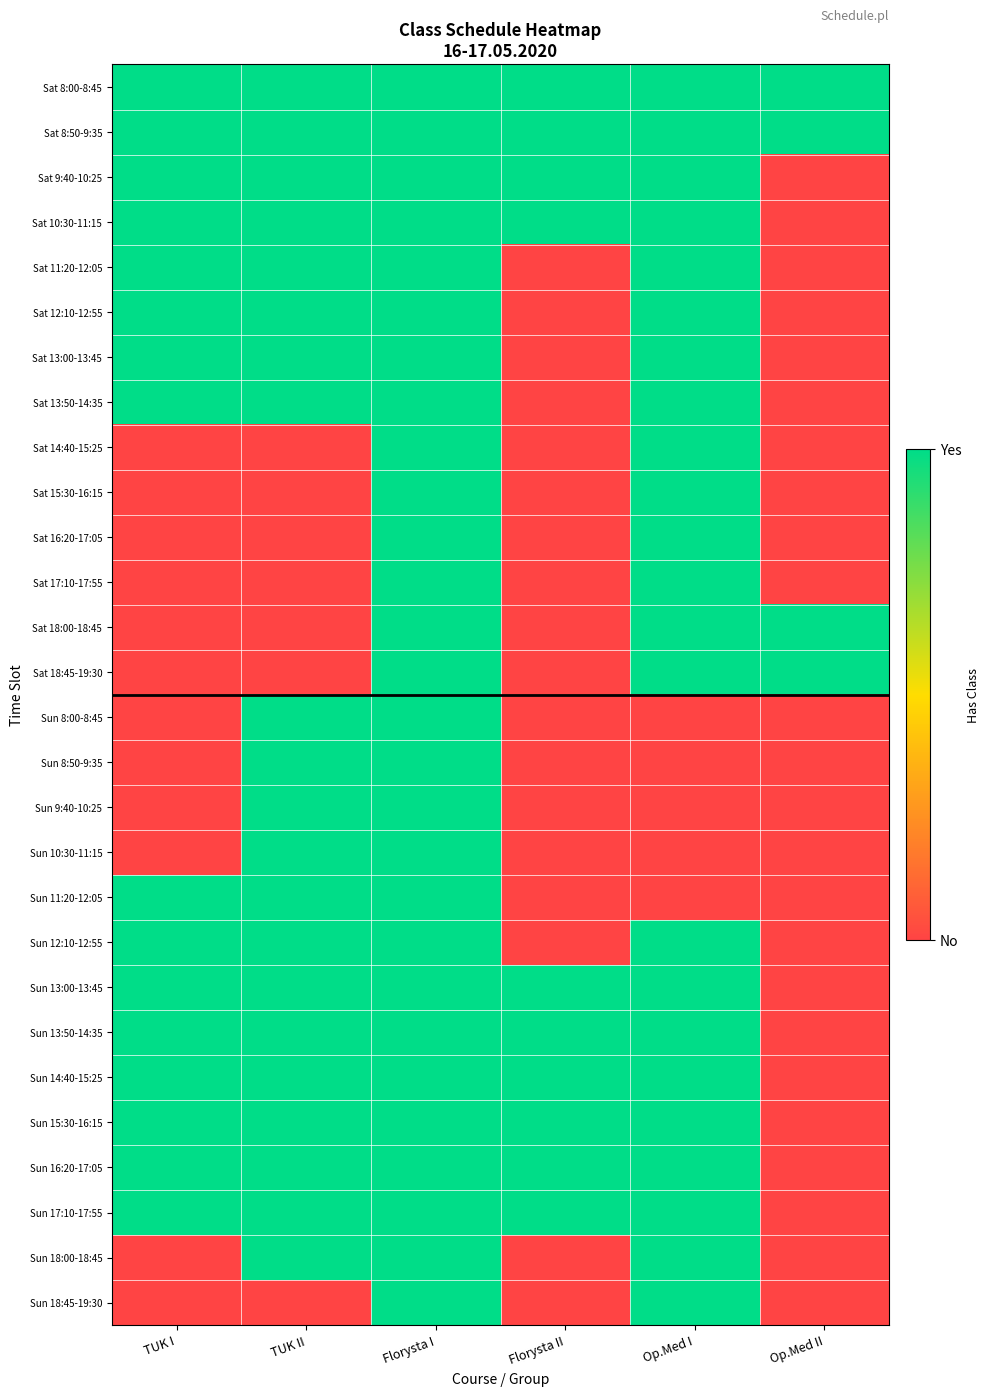

Reading left to right, what are all the values shown in this chart?

Sat 8:00-8:45: TUK I=1	TUK II=1	Florysta I=1	Florysta II=1	Op.Med I=1	Op.Med II=1
Sat 8:50-9:35: TUK I=1	TUK II=1	Florysta I=1	Florysta II=1	Op.Med I=1	Op.Med II=1
Sat 9:40-10:25: TUK I=1	TUK II=1	Florysta I=1	Florysta II=1	Op.Med I=1	Op.Med II=0
Sat 10:30-11:15: TUK I=1	TUK II=1	Florysta I=1	Florysta II=1	Op.Med I=1	Op.Med II=0
Sat 11:20-12:05: TUK I=1	TUK II=1	Florysta I=1	Florysta II=0	Op.Med I=1	Op.Med II=0
Sat 12:10-12:55: TUK I=1	TUK II=1	Florysta I=1	Florysta II=0	Op.Med I=1	Op.Med II=0
Sat 13:00-13:45: TUK I=1	TUK II=1	Florysta I=1	Florysta II=0	Op.Med I=1	Op.Med II=0
Sat 13:50-14:35: TUK I=1	TUK II=1	Florysta I=1	Florysta II=0	Op.Med I=1	Op.Med II=0
Sat 14:40-15:25: TUK I=0	TUK II=0	Florysta I=1	Florysta II=0	Op.Med I=1	Op.Med II=0
Sat 15:30-16:15: TUK I=0	TUK II=0	Florysta I=1	Florysta II=0	Op.Med I=1	Op.Med II=0
Sat 16:20-17:05: TUK I=0	TUK II=0	Florysta I=1	Florysta II=0	Op.Med I=1	Op.Med II=0
Sat 17:10-17:55: TUK I=0	TUK II=0	Florysta I=1	Florysta II=0	Op.Med I=1	Op.Med II=0
Sat 18:00-18:45: TUK I=0	TUK II=0	Florysta I=1	Florysta II=0	Op.Med I=1	Op.Med II=1
Sat 18:45-19:30: TUK I=0	TUK II=0	Florysta I=1	Florysta II=0	Op.Med I=1	Op.Med II=1
Sun 8:00-8:45: TUK I=0	TUK II=1	Florysta I=1	Florysta II=0	Op.Med I=0	Op.Med II=0
Sun 8:50-9:35: TUK I=0	TUK II=1	Florysta I=1	Florysta II=0	Op.Med I=0	Op.Med II=0
Sun 9:40-10:25: TUK I=0	TUK II=1	Florysta I=1	Florysta II=0	Op.Med I=0	Op.Med II=0
Sun 10:30-11:15: TUK I=0	TUK II=1	Florysta I=1	Florysta II=0	Op.Med I=0	Op.Med II=0
Sun 11:20-12:05: TUK I=1	TUK II=1	Florysta I=1	Florysta II=0	Op.Med I=0	Op.Med II=0
Sun 12:10-12:55: TUK I=1	TUK II=1	Florysta I=1	Florysta II=0	Op.Med I=1	Op.Med II=0
Sun 13:00-13:45: TUK I=1	TUK II=1	Florysta I=1	Florysta II=1	Op.Med I=1	Op.Med II=0
Sun 13:50-14:35: TUK I=1	TUK II=1	Florysta I=1	Florysta II=1	Op.Med I=1	Op.Med II=0
Sun 14:40-15:25: TUK I=1	TUK II=1	Florysta I=1	Florysta II=1	Op.Med I=1	Op.Med II=0
Sun 15:30-16:15: TUK I=1	TUK II=1	Florysta I=1	Florysta II=1	Op.Med I=1	Op.Med II=0
Sun 16:20-17:05: TUK I=1	TUK II=1	Florysta I=1	Florysta II=1	Op.Med I=1	Op.Med II=0
Sun 17:10-17:55: TUK I=1	TUK II=1	Florysta I=1	Florysta II=1	Op.Med I=1	Op.Med II=0
Sun 18:00-18:45: TUK I=0	TUK II=1	Florysta I=1	Florysta II=0	Op.Med I=1	Op.Med II=0
Sun 18:45-19:30: TUK I=0	TUK II=0	Florysta I=1	Florysta II=0	Op.Med I=1	Op.Med II=0